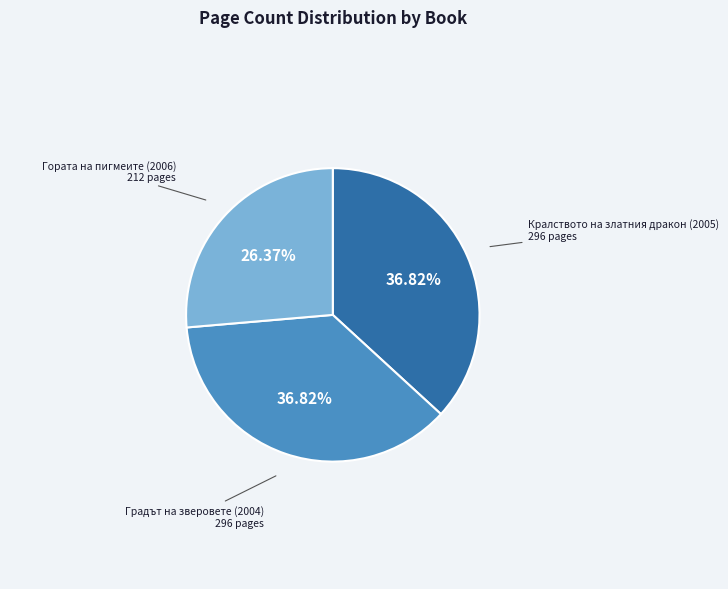

To the nearest percent, what percentage of the pie is Градът на зверовете (2004)?

37%